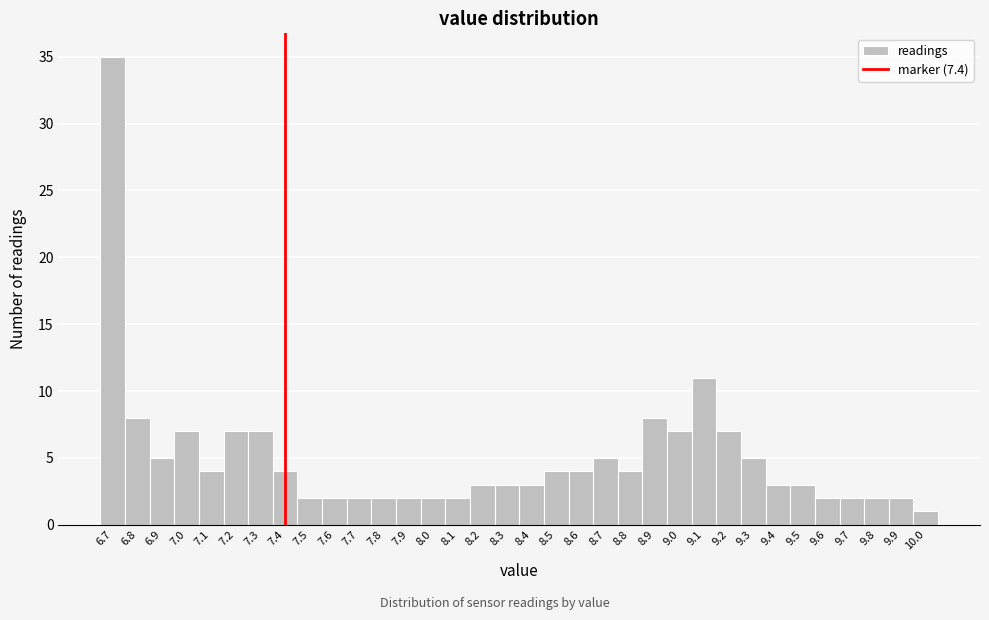

What is the height of the bar covering 7.85 to 7.95 on the x-axis? The values are not printed on the chart, so give them approximately, as read against the axis.

2